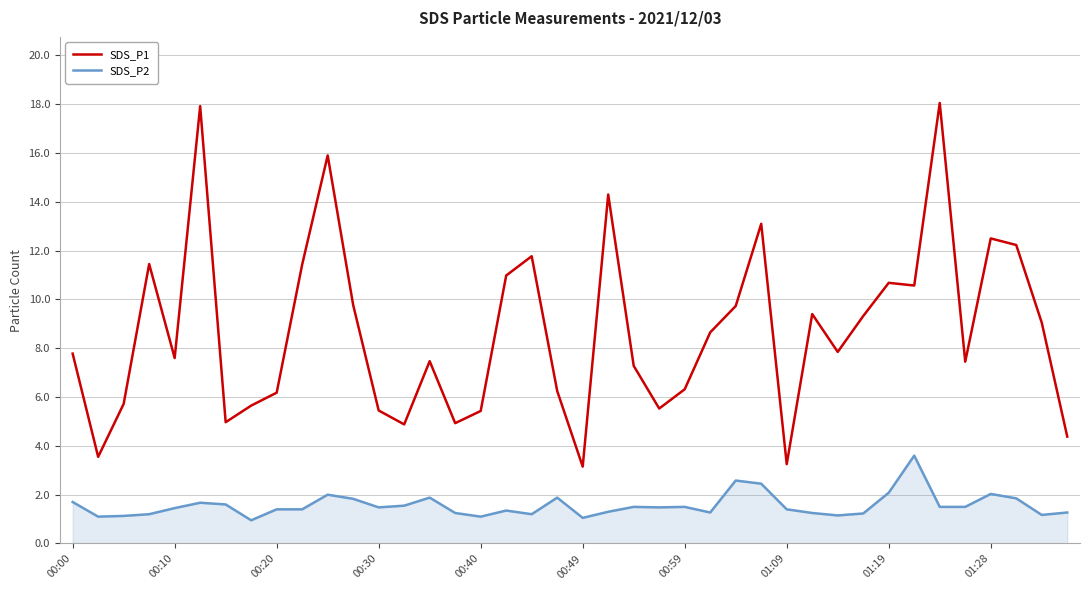

True or false: SDS_P2 and SDS_P1 intersect in this chart.

False